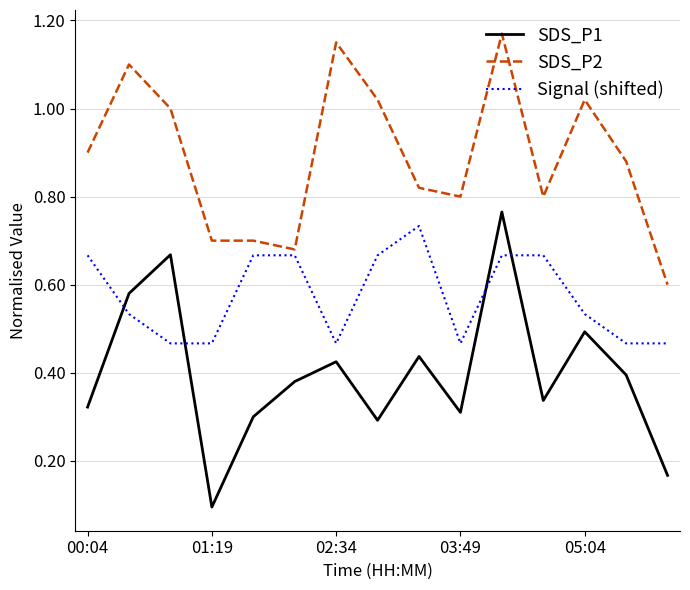

What is the sum of all SDS_P2 values?

13.3